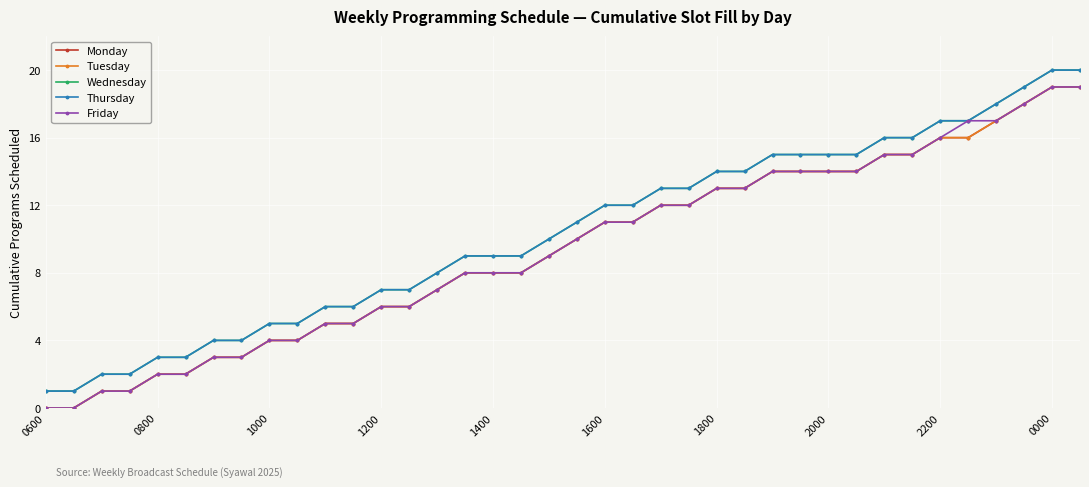

What is the average value of the Tuesday series?

9